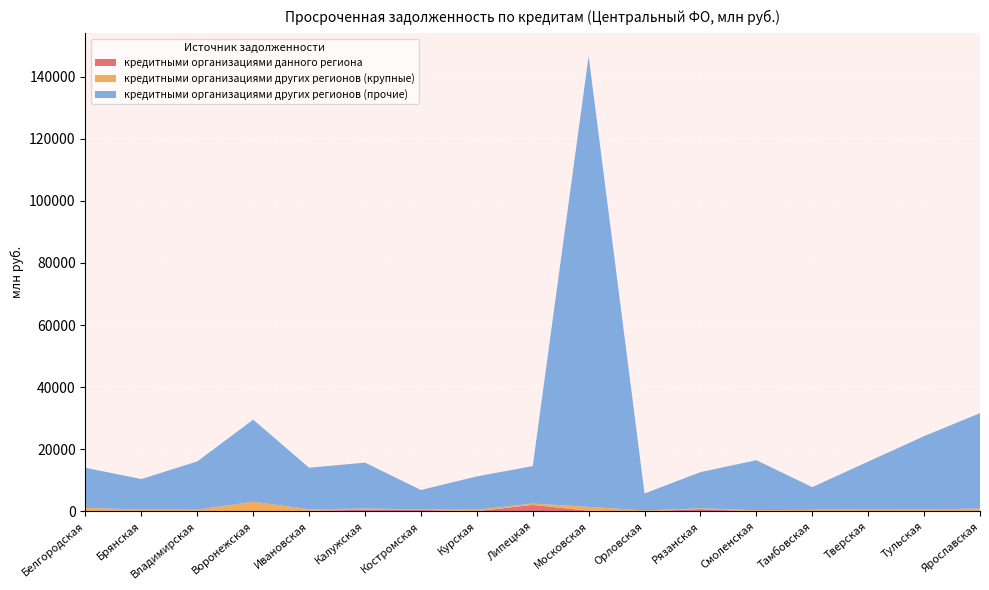

Reading left to right, extract all data points from this chart.

кредитными организациями данного региона: Белгородская=78	Брянская=0	Владимирская=158	Воронежская=0	Ивановская=178	Калужская=513	Костромская=475	Курская=39	Липецкая=2088	Московская=158	Орловская=0	Рязанская=722	Смоленская=0	Тамбовская=87	Тверская=75	Тульская=46	Ярославская=72
кредитными организациями других регионов (крупные): Белгородская=1031	Брянская=555	Владимирская=386	Воронежская=3083	Ивановская=493	Калужская=360	Костромская=188	Курская=469	Липецкая=426	Московская=1286	Орловская=283	Рязанская=236	Смоленская=380	Тамбовская=396	Тверская=659	Тульская=590	Ярославская=816
кредитными организациями других регионов (прочие): Белгородская=12908	Брянская=9839	Владимирская=15538	Воронежская=26452	Ивановская=13374	Калужская=14819	Костромская=6211	Курская=10741	Липецкая=12065	Московская=145219	Орловская=5465	Рязанская=11675	Смоленская=16082	Тамбовская=7313	Тверская=15283	Тульская=23584	Ярославская=30738